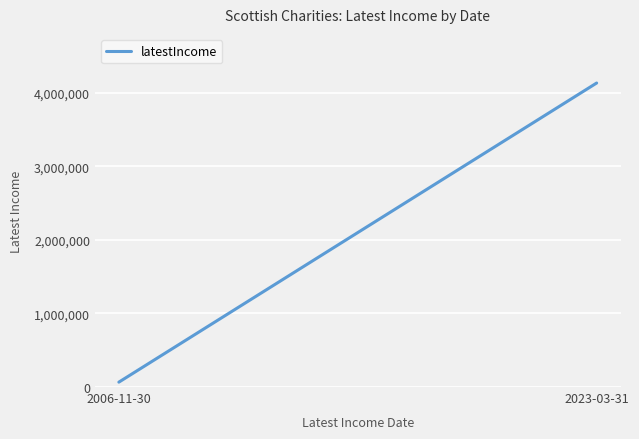

What is the average value?

2099263.0